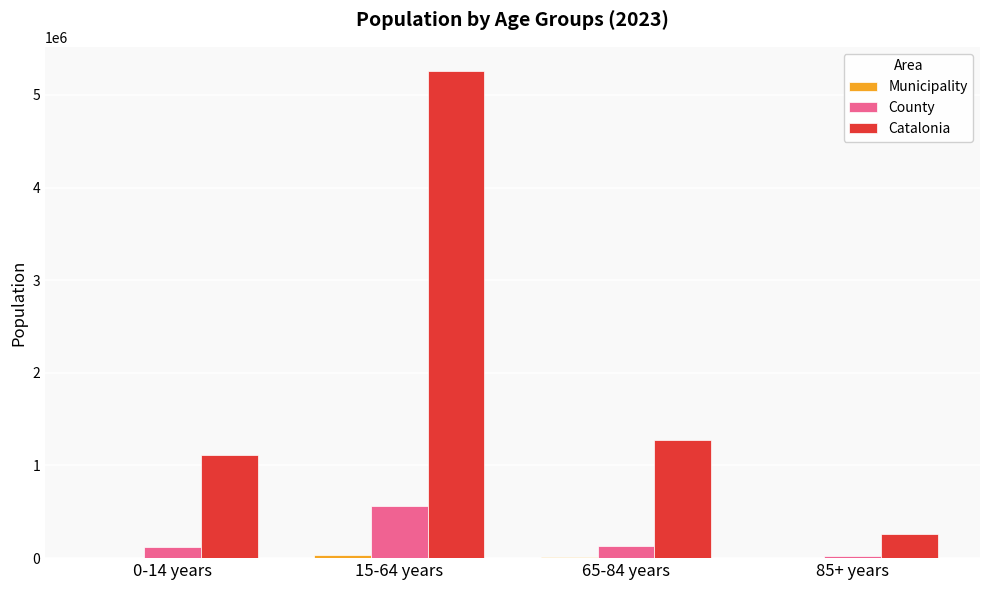

Is it true that County equals 23357 at 85+ years?

True